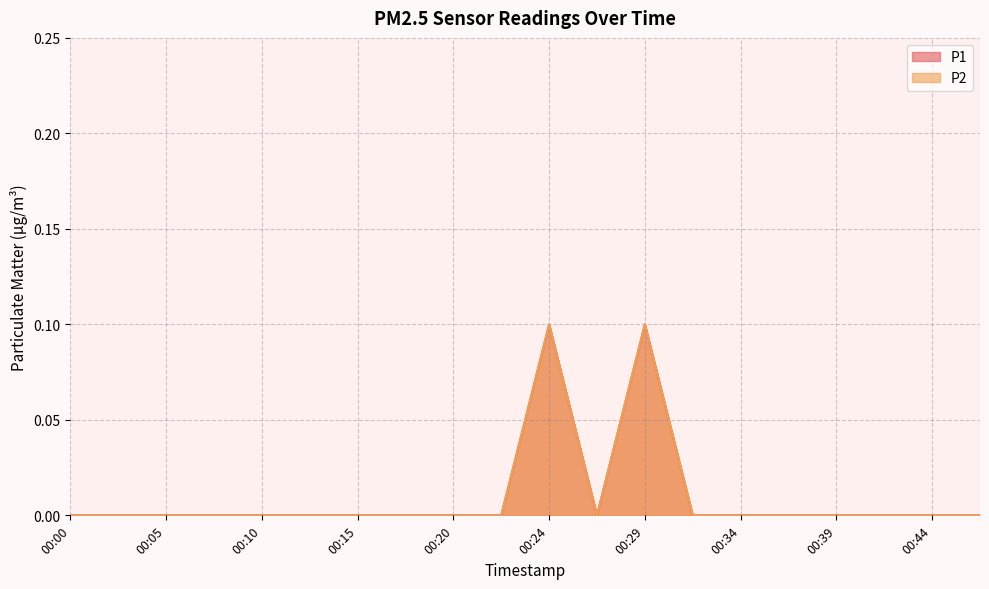

Between 00:24 and 00:42, which series saw the biggest shift?

P1